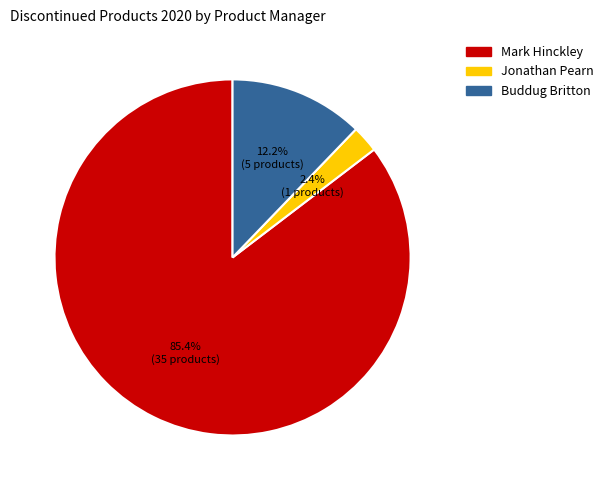

Which category accounts for the majority?

Mark Hinckley